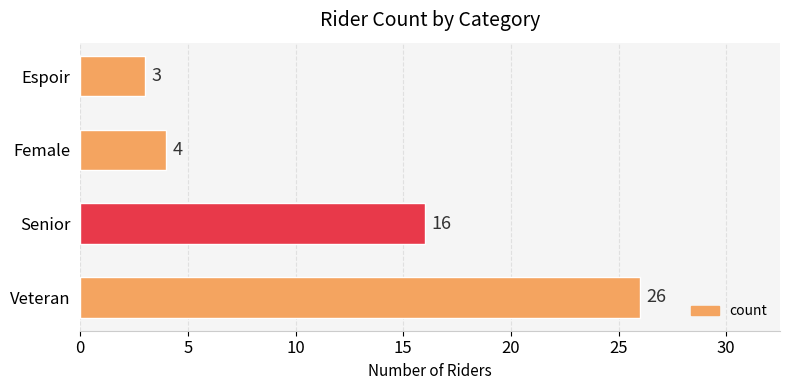

What is the minimum value shown in the chart?

3